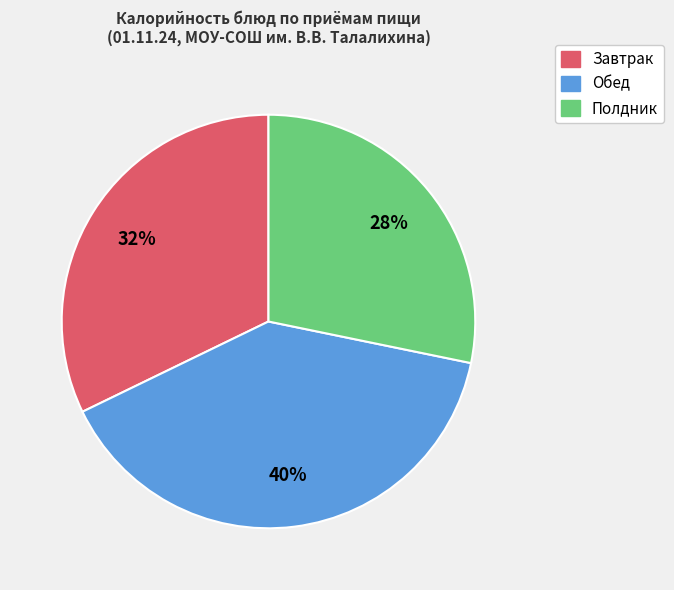

Does any single category account for the majority?

No